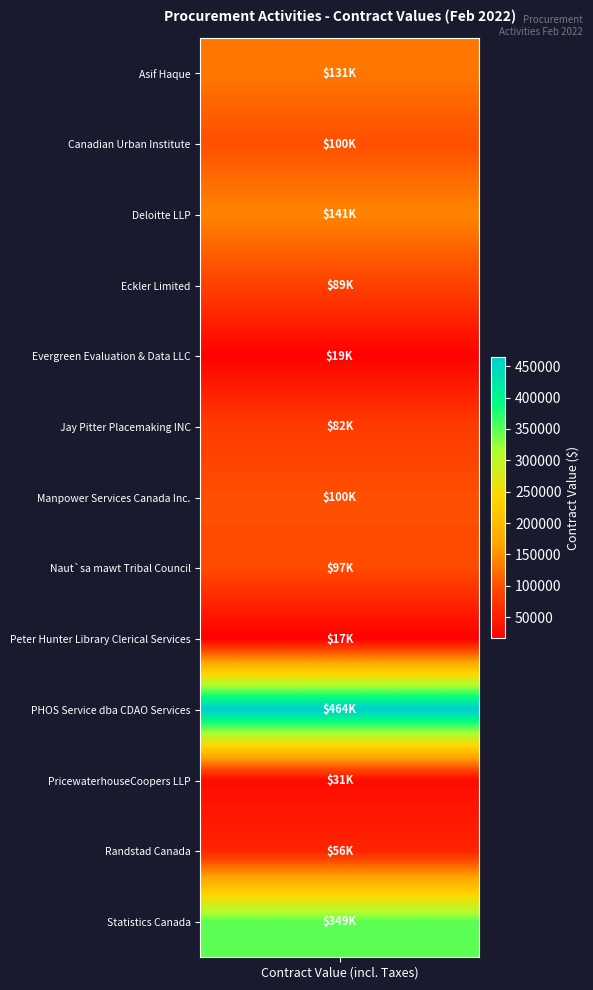

Reading left to right, what are all the values shown in this chart?

131250.0	99897.0	141250.0	88691.4	19195.3	82150.0	100000.0	97400.0	16950.0	464023.2	30984.6	56189.2	349459.9